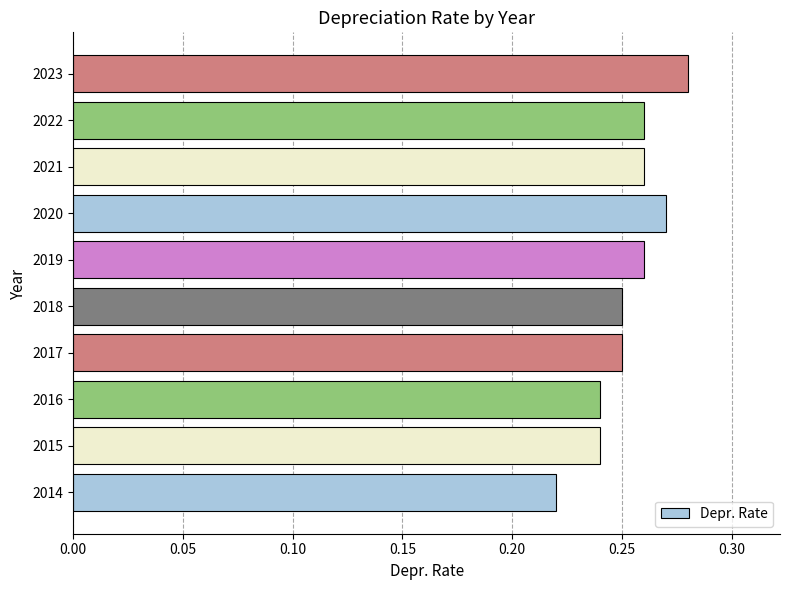

What is the sum of the values at 2021 and 2020?

0.5